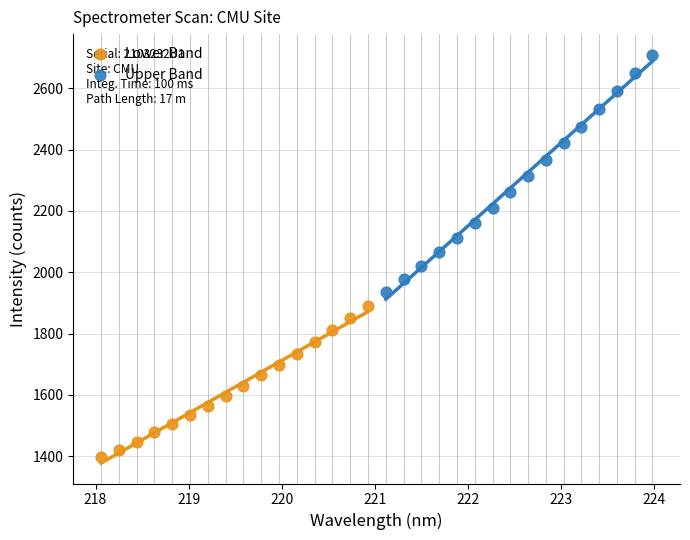

Which series has the largest Y range (max minus min)?

Upper Band